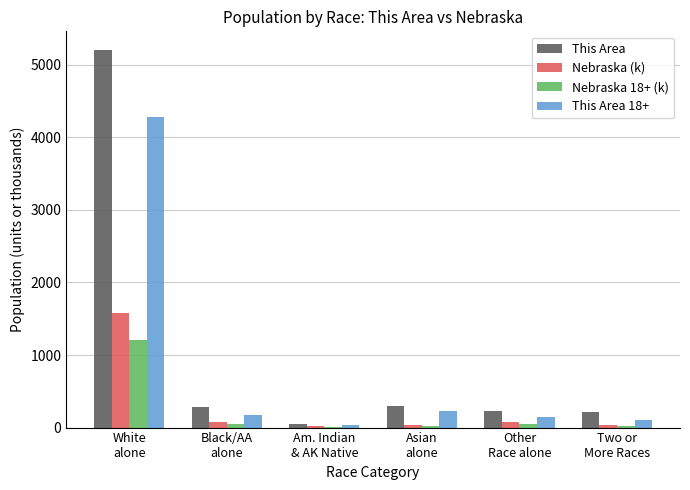

What is the sum of all Nebraska (k) values?

1825